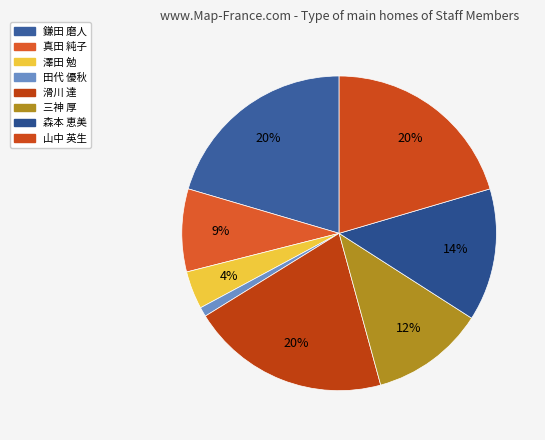

Is there any slice that represents more than half of the pie?

No